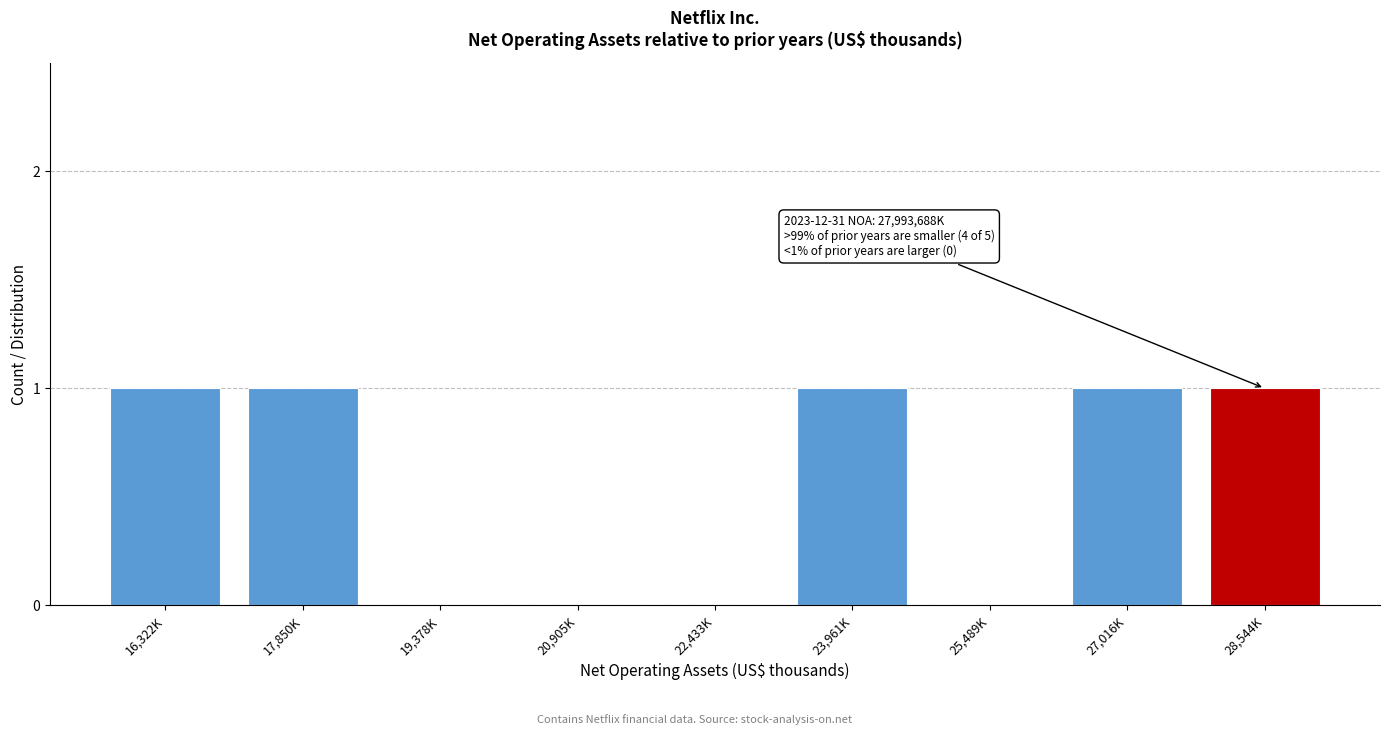

Reading right to left, extract all data points from this chart.

28,544K=1	27,016K=1	25,489K=0	23,961K=1	22,433K=0	20,905K=0	19,378K=0	17,850K=1	16,322K=1